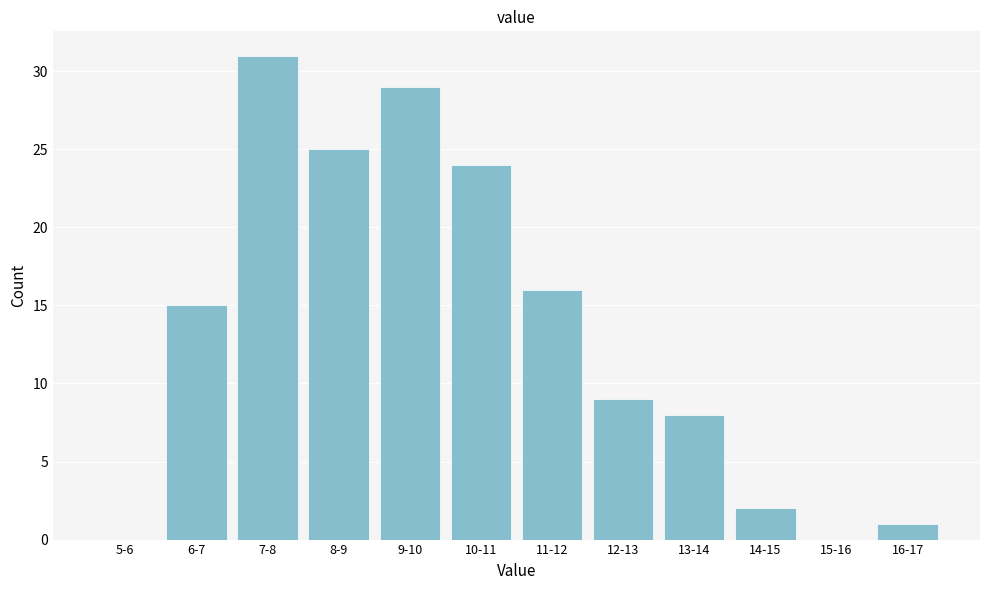

Reading right to left, what are all the values shown in this chart?

16-17=1	15-16=0	14-15=2	13-14=8	12-13=9	11-12=16	10-11=24	9-10=29	8-9=25	7-8=31	6-7=15	5-6=0